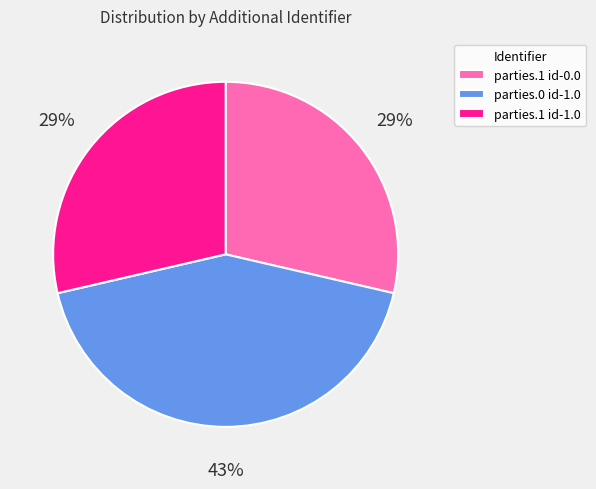

True or false: parties.0 id-1.0 accounts for 31% of the total.

False